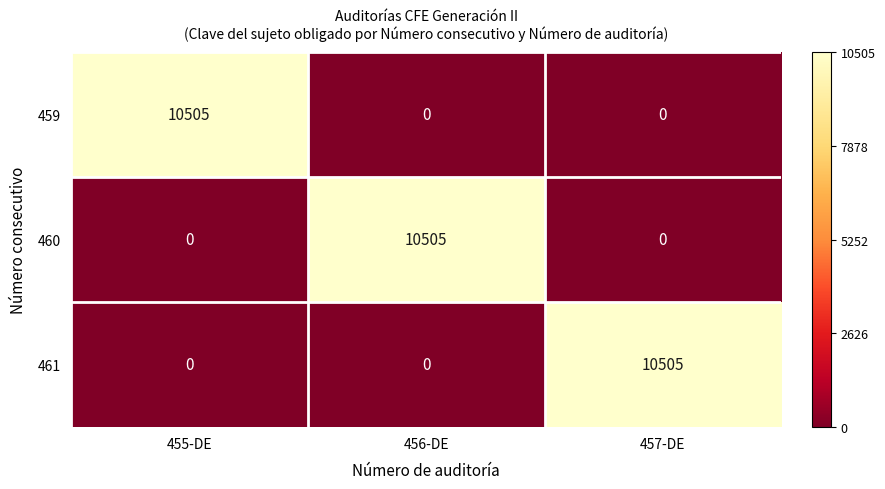

The 459 series shows 3723 at 457-DE. True or false?

False